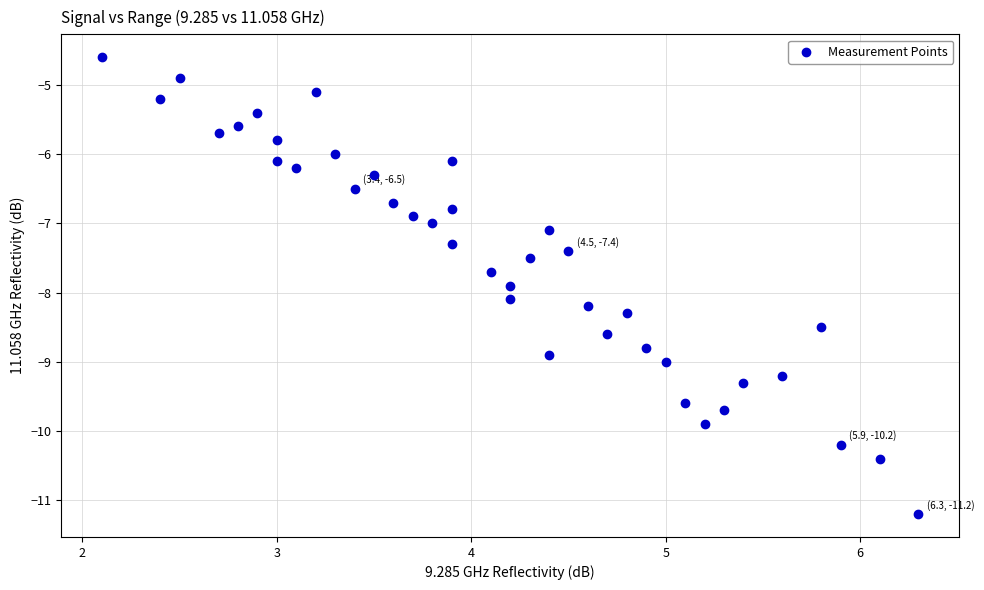

What is the range of Y values (max minus min)?

6.6